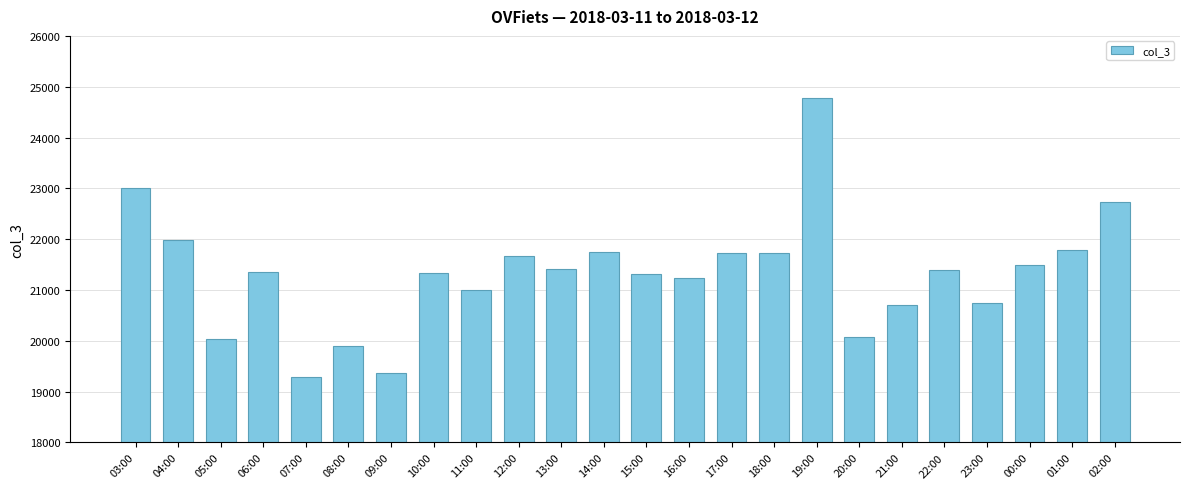

Does the chart contain stacked bars?

No